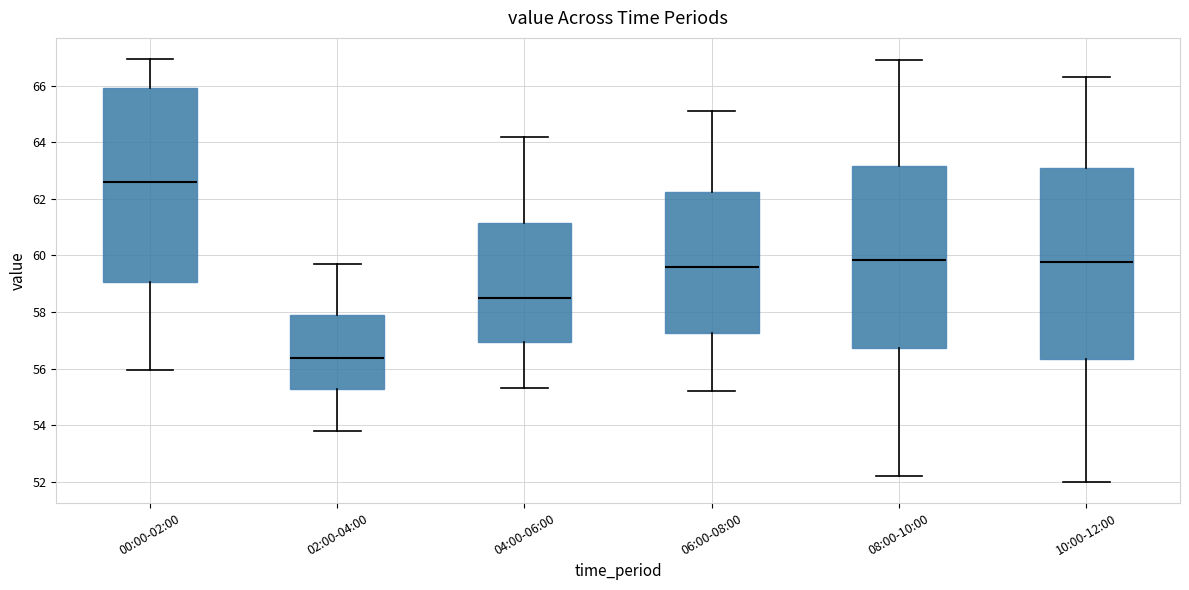

Reading left to right, transcribe this box plot: for each box, give where its median line is, the range the box spans, and where its two whiskers end, as read against the y-axis. The values are not printed on the chart, so give them approximately, as read against the axis.

00:00-02:00: median 62.6, box 59.0 to 66.0, whiskers 56.0 to 67.0
02:00-04:00: median 56.4, box 55.2 to 58.0, whiskers 53.8 to 59.8
04:00-06:00: median 58.6, box 57.0 to 61.2, whiskers 55.4 to 64.2
06:00-08:00: median 59.6, box 57.2 to 62.2, whiskers 55.2 to 65.2
08:00-10:00: median 59.8, box 56.8 to 63.2, whiskers 52.2 to 67.0
10:00-12:00: median 59.8, box 56.4 to 63.2, whiskers 52.0 to 66.4